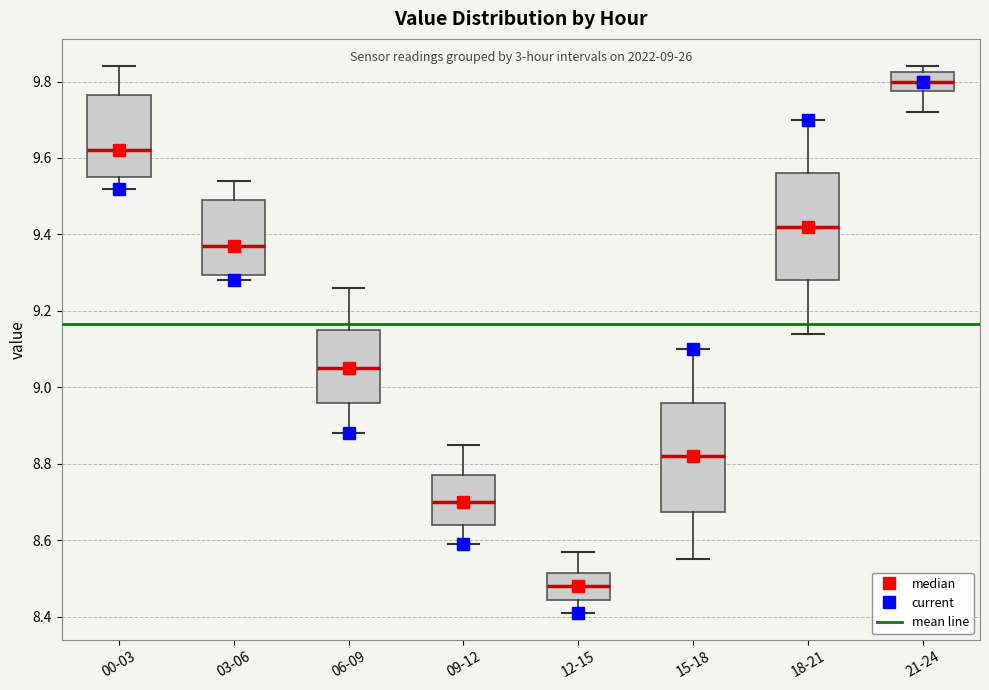

Which box's median line is the lowest?

12-15